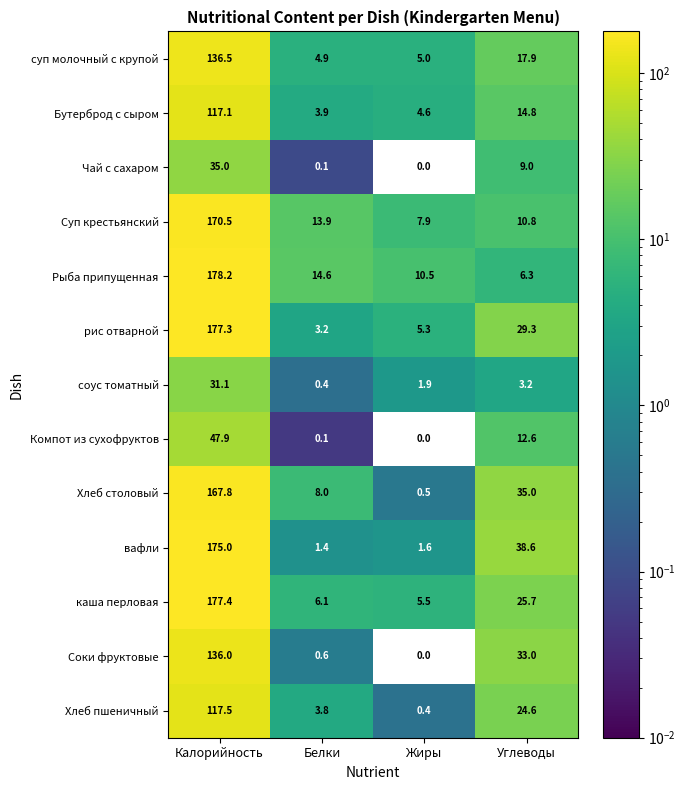

What is the total value across all series at Жиры?

43.2